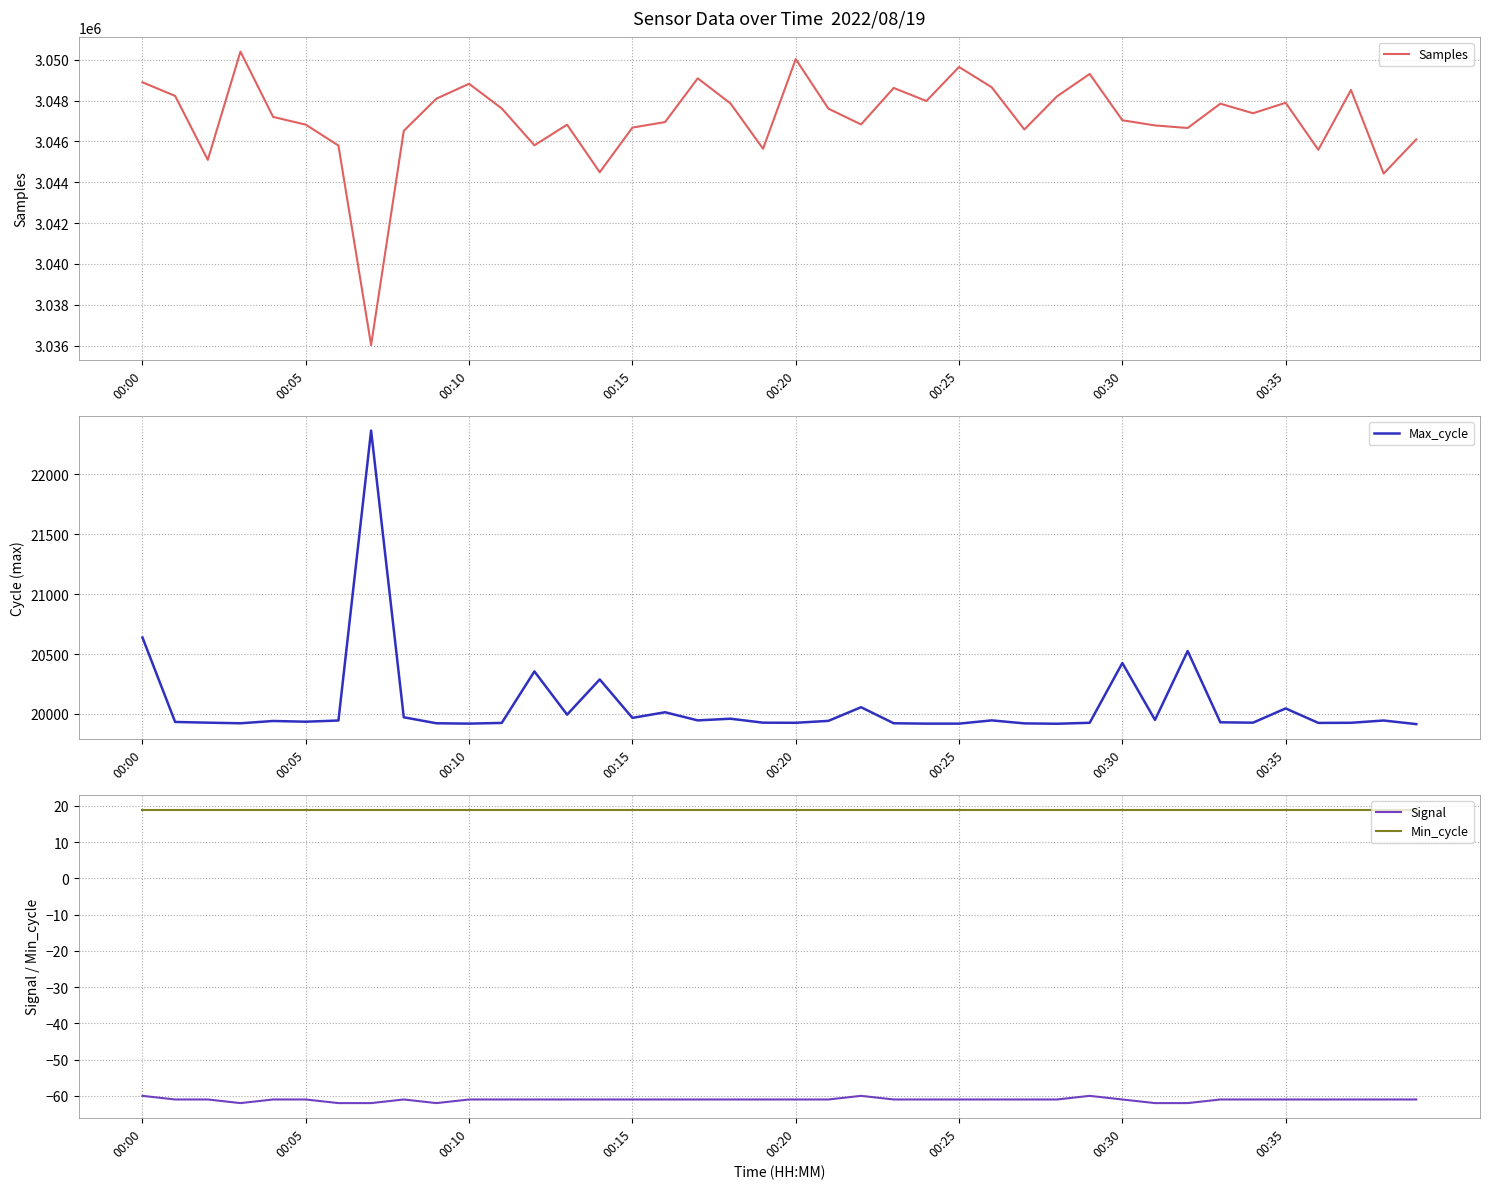

In Max_cycle, how many points are lower than both neighbors (excluding endpoints)?

11